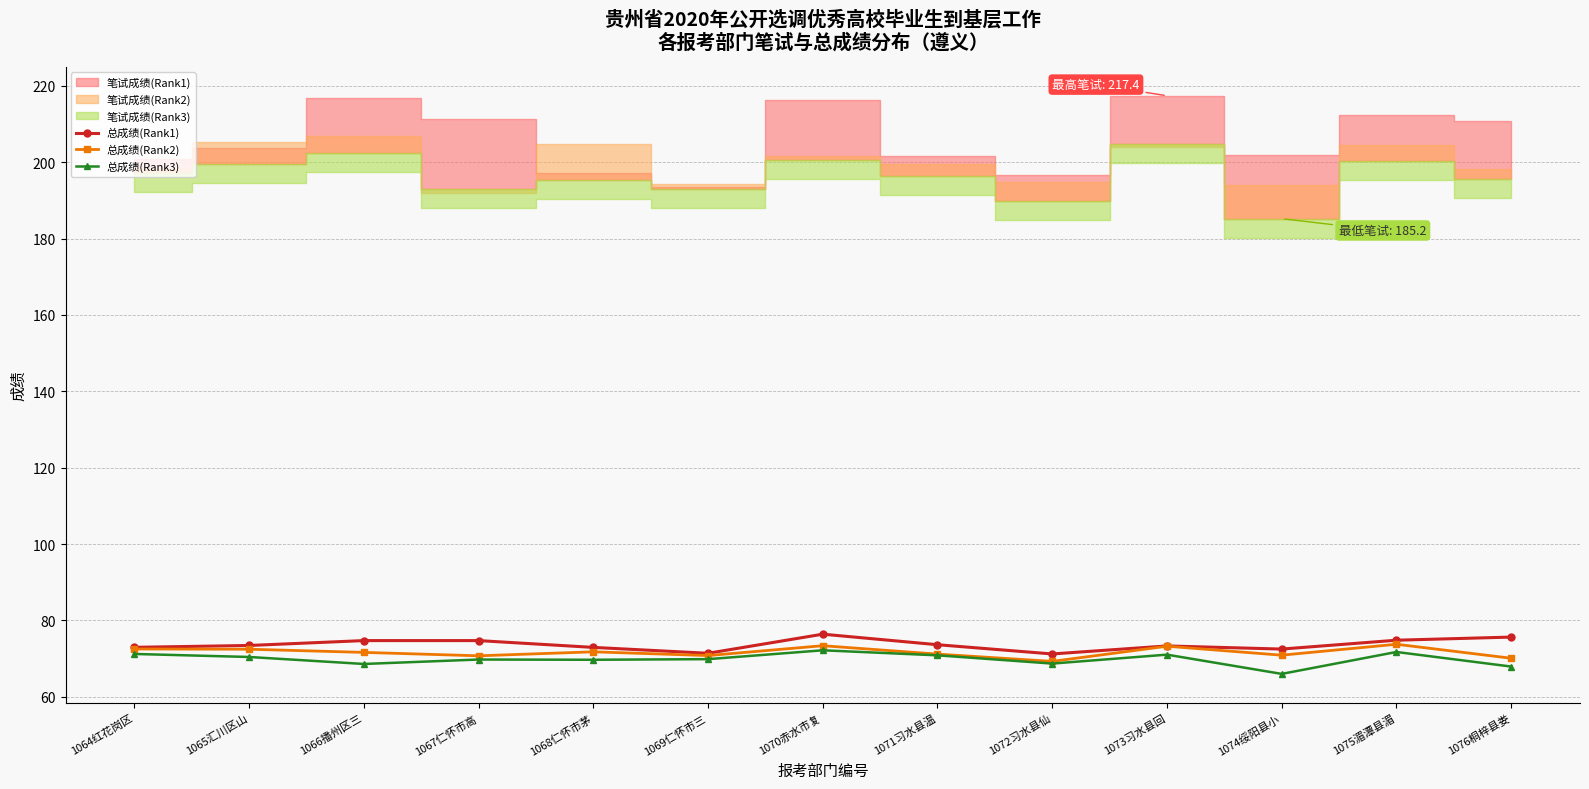

How many lines are shown in the chart?

3